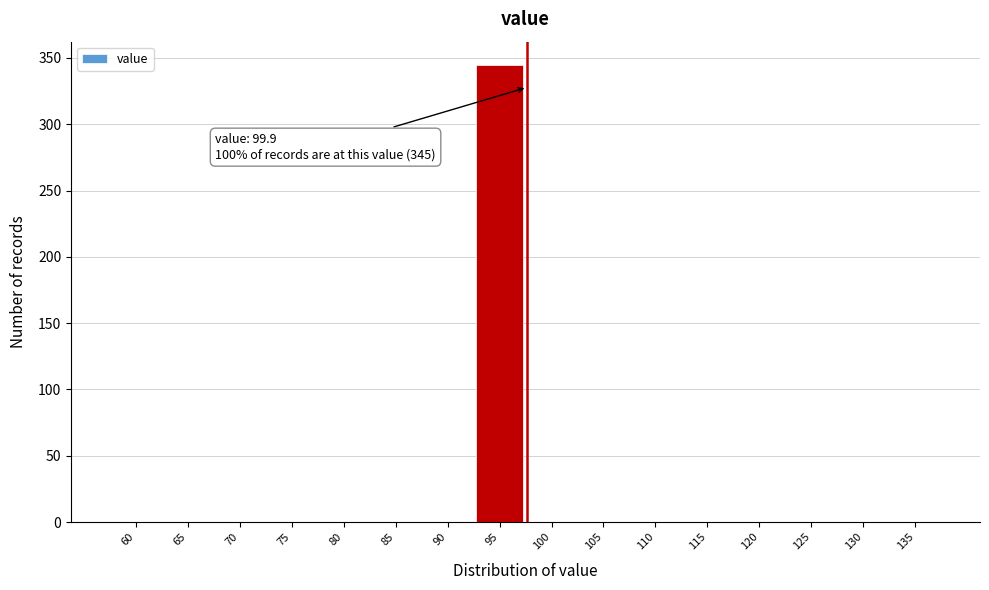

Reading right to left, transcribe all the data shown in this chart.

135=0	130=0	125=0	120=0	115=0	110=0	105=0	100=0	95=345	90=0	85=0	80=0	75=0	70=0	65=0	60=0